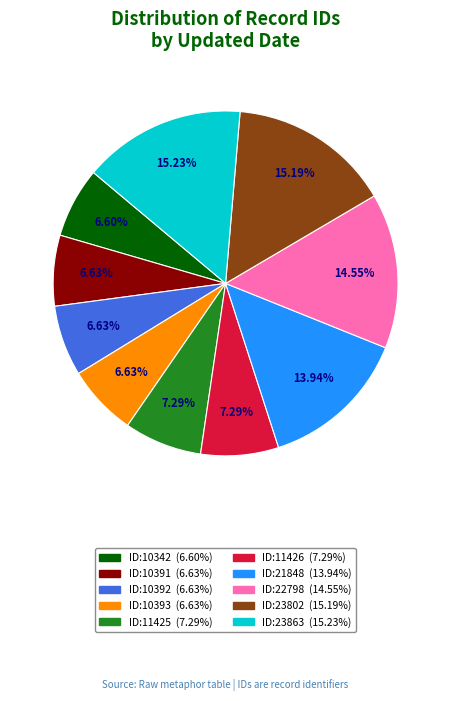

Is there a majority slice in this chart?

No